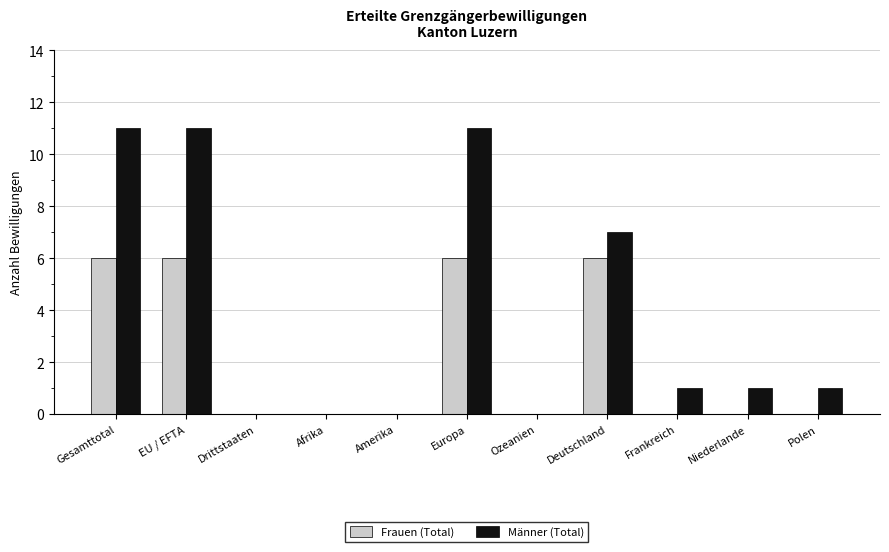

Is it true that Männer (Total) equals 1 at Niederlande?

True